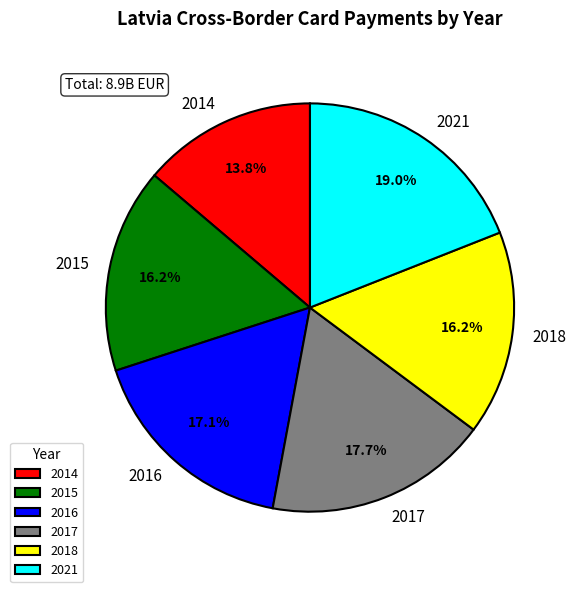

What portion of the pie excludes 2014?

86.2%